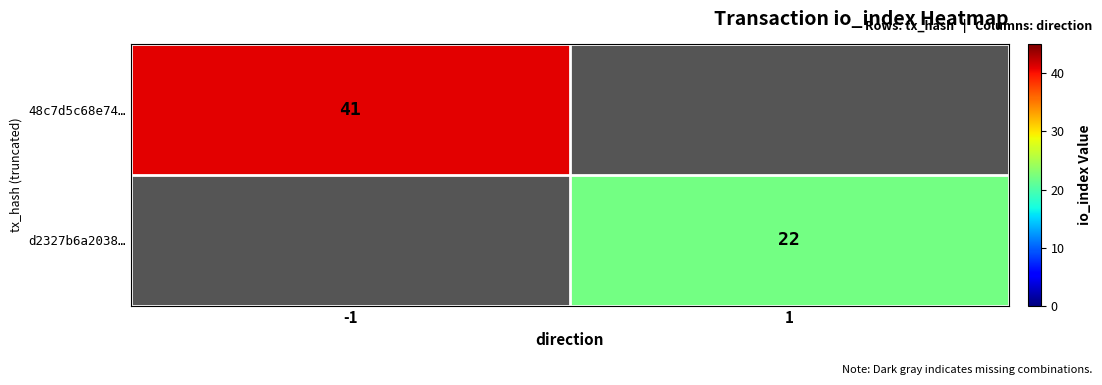

The d2327b6a2038… series shows 36 at 1. True or false?

False